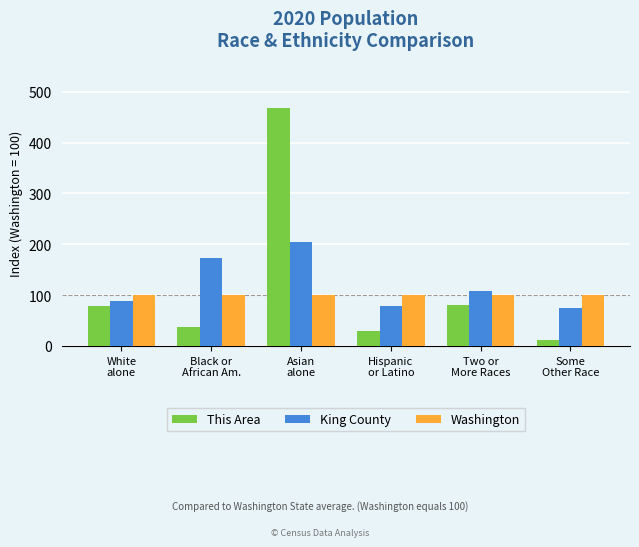

What is the average value of the Washington series?

100.0